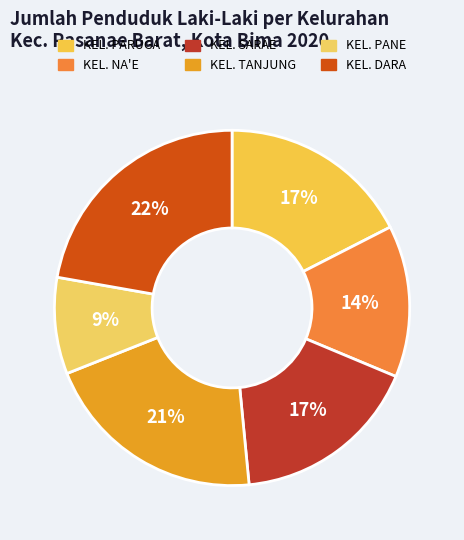

Is there a majority slice in this chart?

No